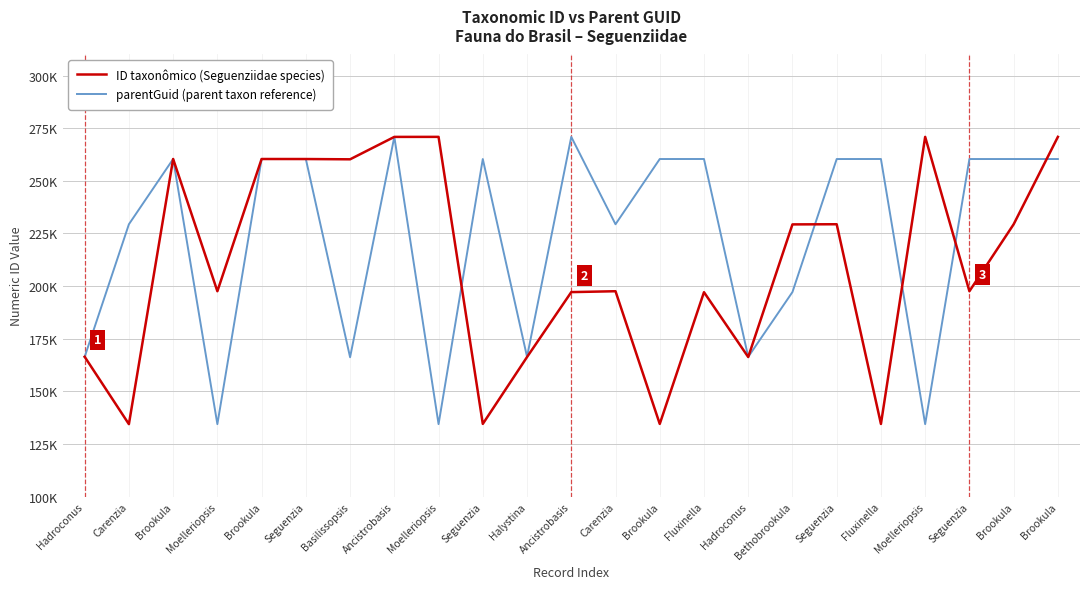

Which series changed the most between Seguenzia and Moelleriopsis?

parentGuid (parent taxon reference)